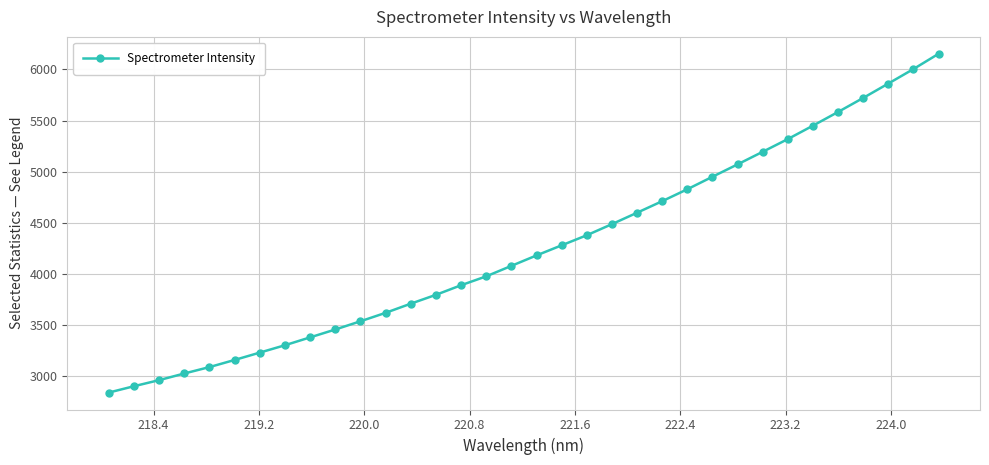

What is the difference between the maximum and second lowest values?

3254.7